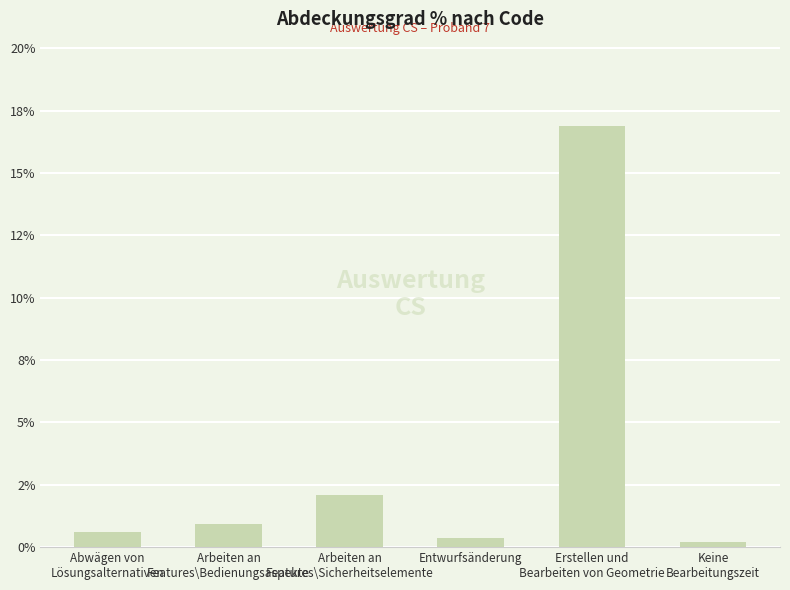

Rank the categories by value from lowest to highest.

Keine
Bearbeitungszeit, Entwurfsänderung, Abwägen von
Lösungsalternativen, Arbeiten an
Features\Bedienungsaspekte, Arbeiten an
Features\Sicherheitselemente, Erstellen und
Bearbeiten von Geometrie